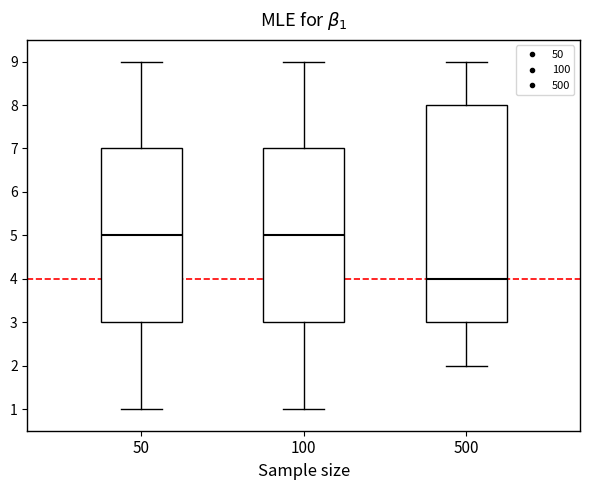

Comparing the boxes themselves (not the whiskers), which one is the tallest?

500